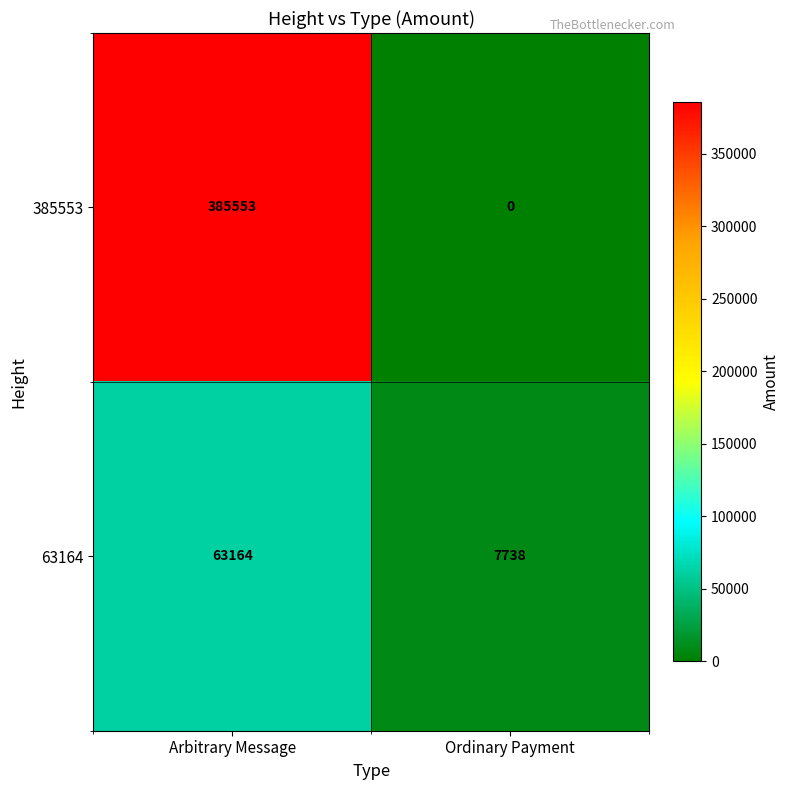

Which series has the widest spread of values?

385553